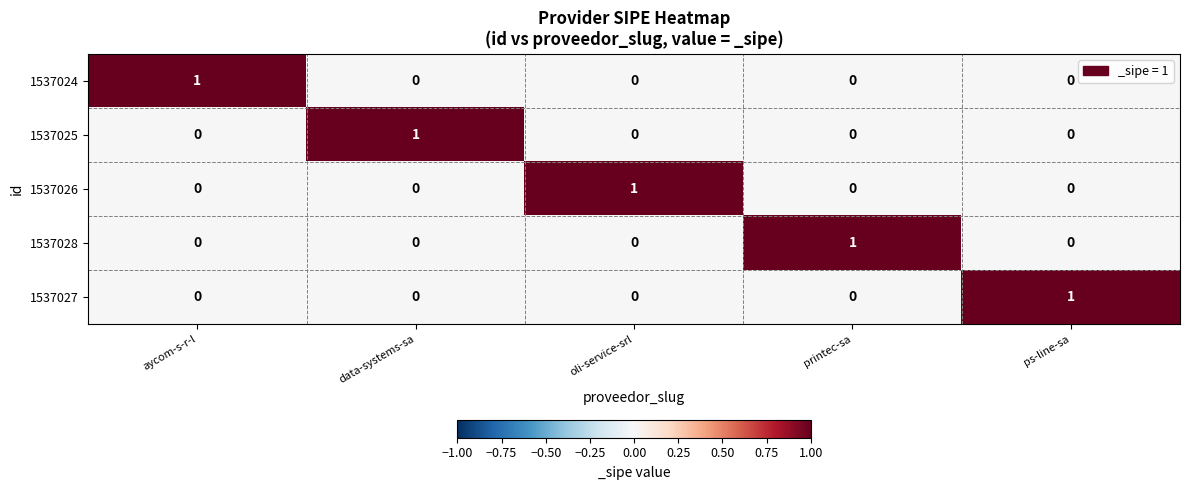

Reading right to left, list all the values displayed in this chart.

1537024: ps-line-sa=0	printec-sa=0	oli-service-srl=0	data-systems-sa=0	aycom-s-r-l=1
1537025: ps-line-sa=0	printec-sa=0	oli-service-srl=0	data-systems-sa=1	aycom-s-r-l=0
1537026: ps-line-sa=0	printec-sa=0	oli-service-srl=1	data-systems-sa=0	aycom-s-r-l=0
1537028: ps-line-sa=0	printec-sa=1	oli-service-srl=0	data-systems-sa=0	aycom-s-r-l=0
1537027: ps-line-sa=1	printec-sa=0	oli-service-srl=0	data-systems-sa=0	aycom-s-r-l=0